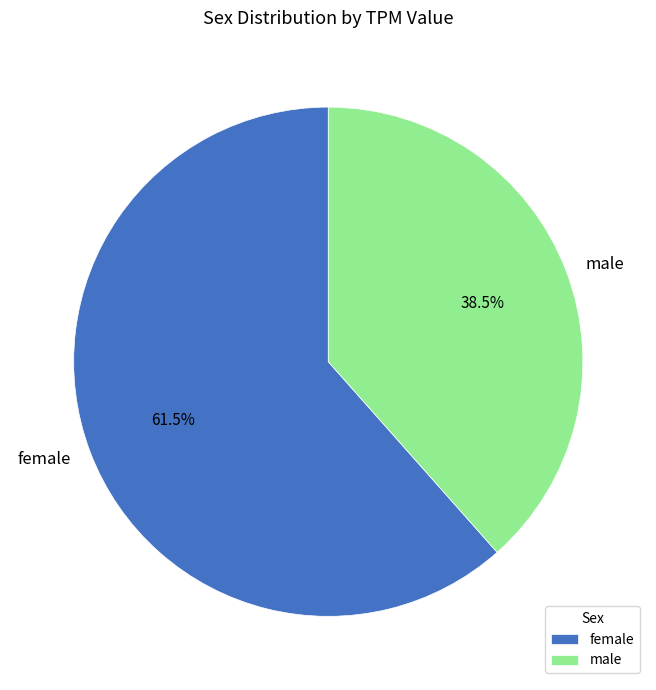

To the nearest percent, what is the combined percentage of male and female?

100%